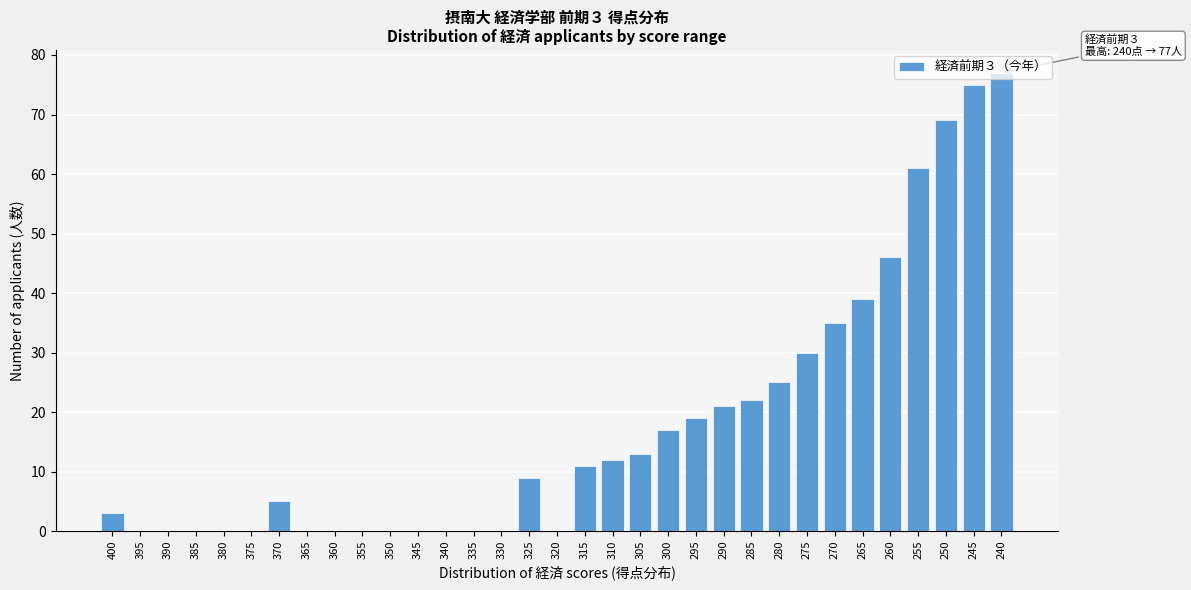

What is the sum of the values at 290 and 375?

21